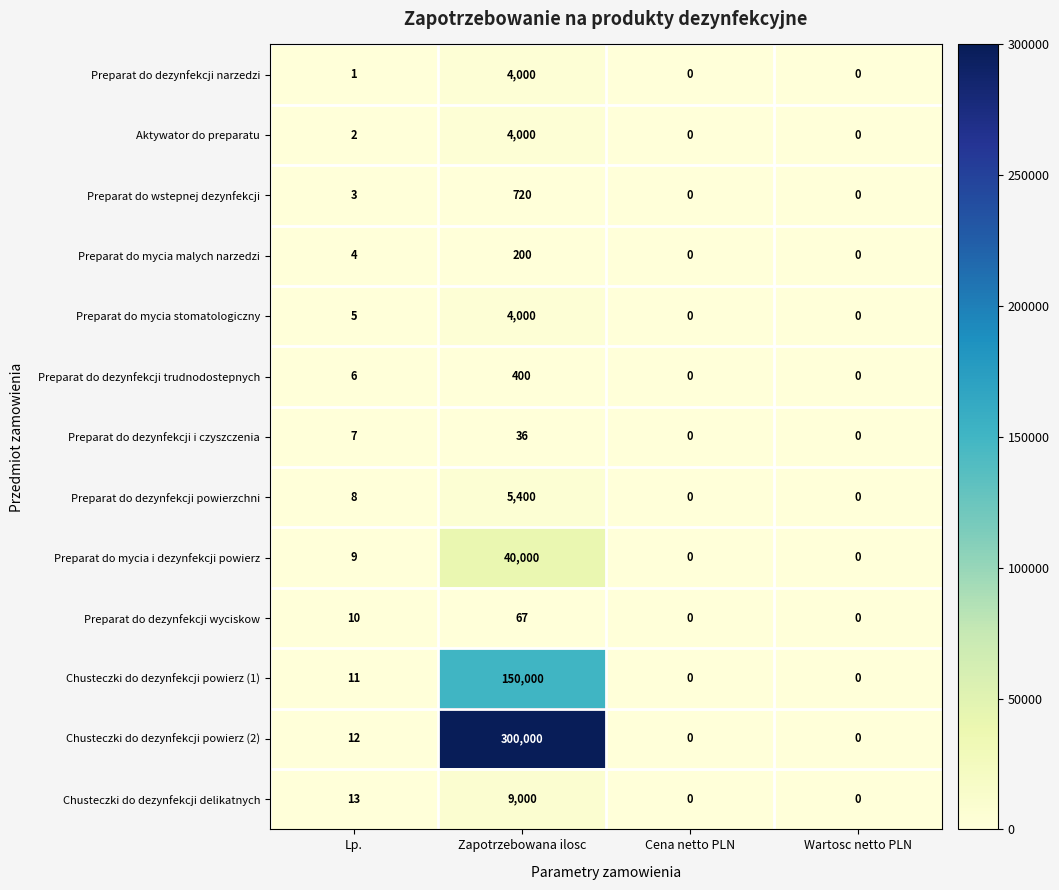

True or false: Chusteczki do dezynfekcji powierz (2) has a value of -175053 at Cena netto PLN.

False